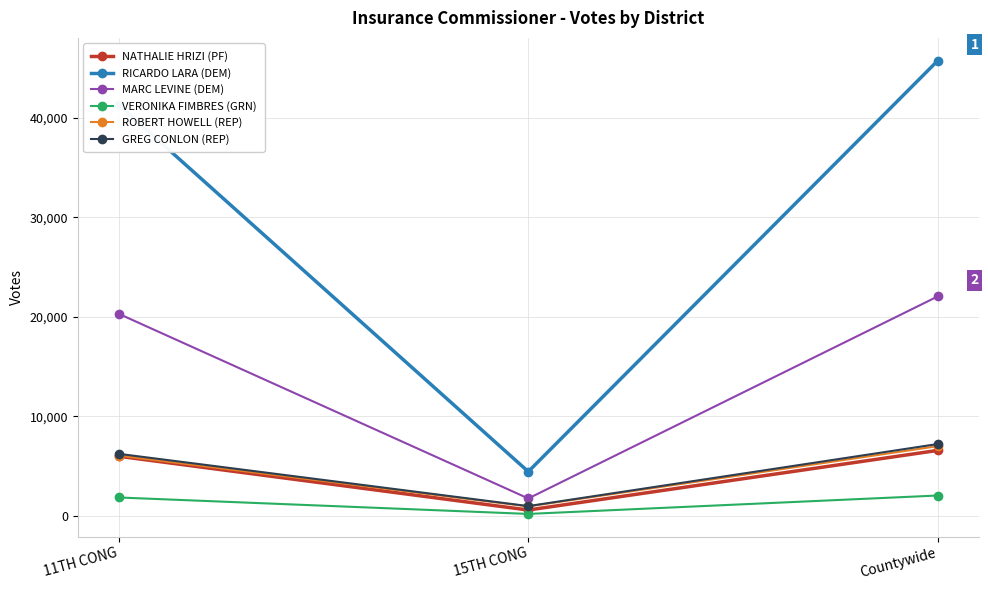

What is the greatest value displayed?

45732